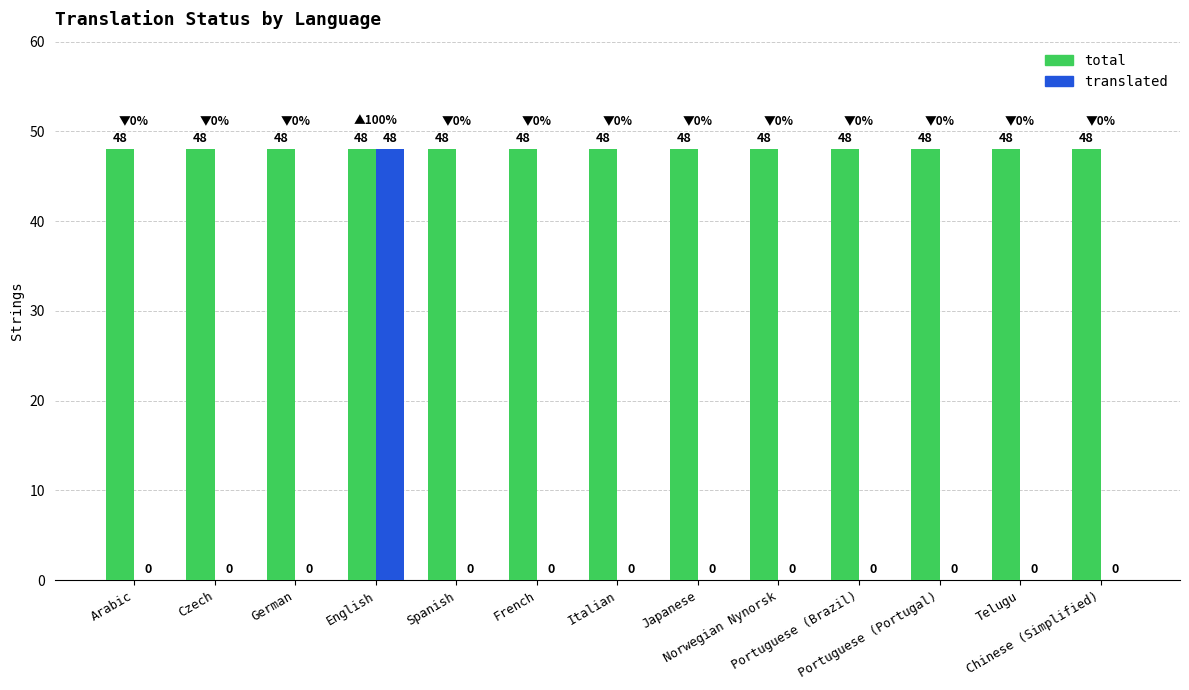

Reading left to right, transcribe all the data shown in this chart.

total: 48	48	48	48	48	48	48	48	48	48	48	48	48
translated: 0	0	0	48	0	0	0	0	0	0	0	0	0